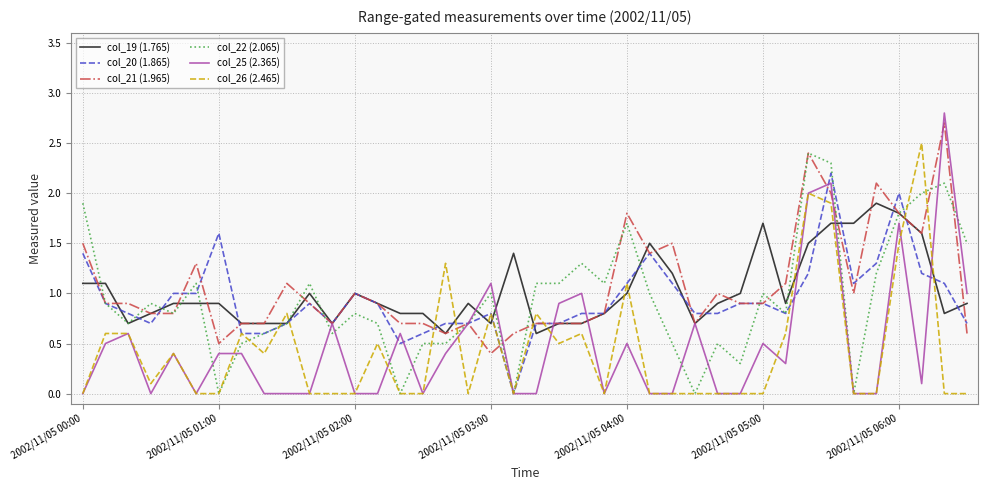

What is the maximum value for col_25 (2.365)?

2.8